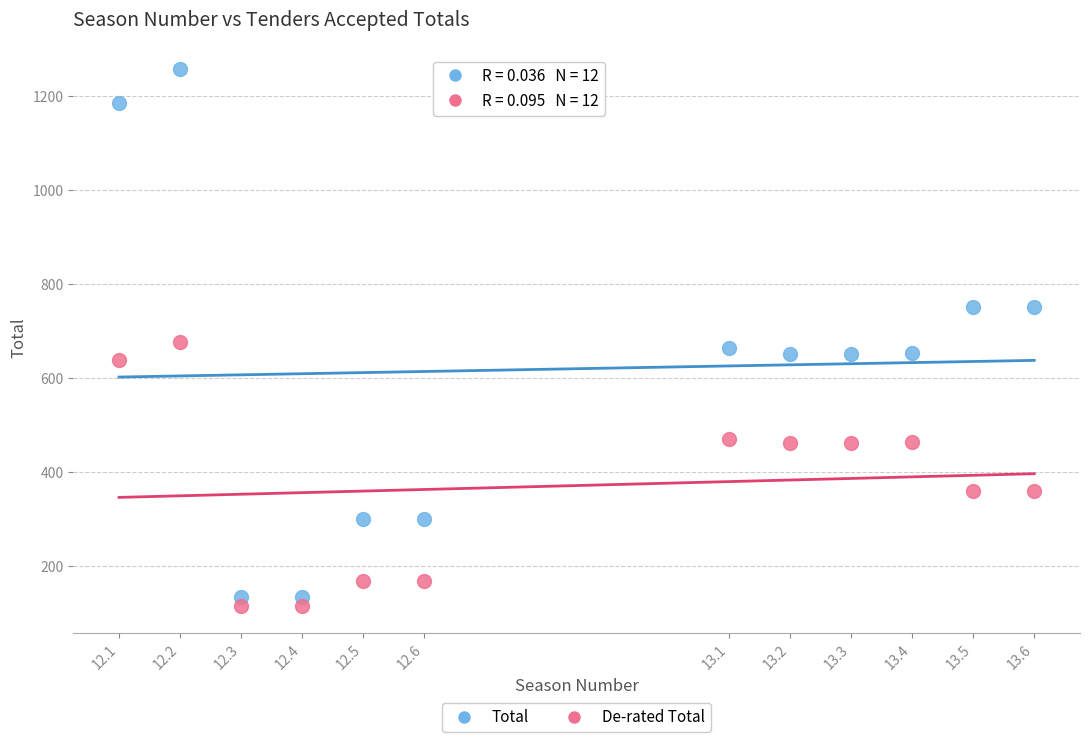

Across all data points, what is the range of X values (max minus min)?

1.5